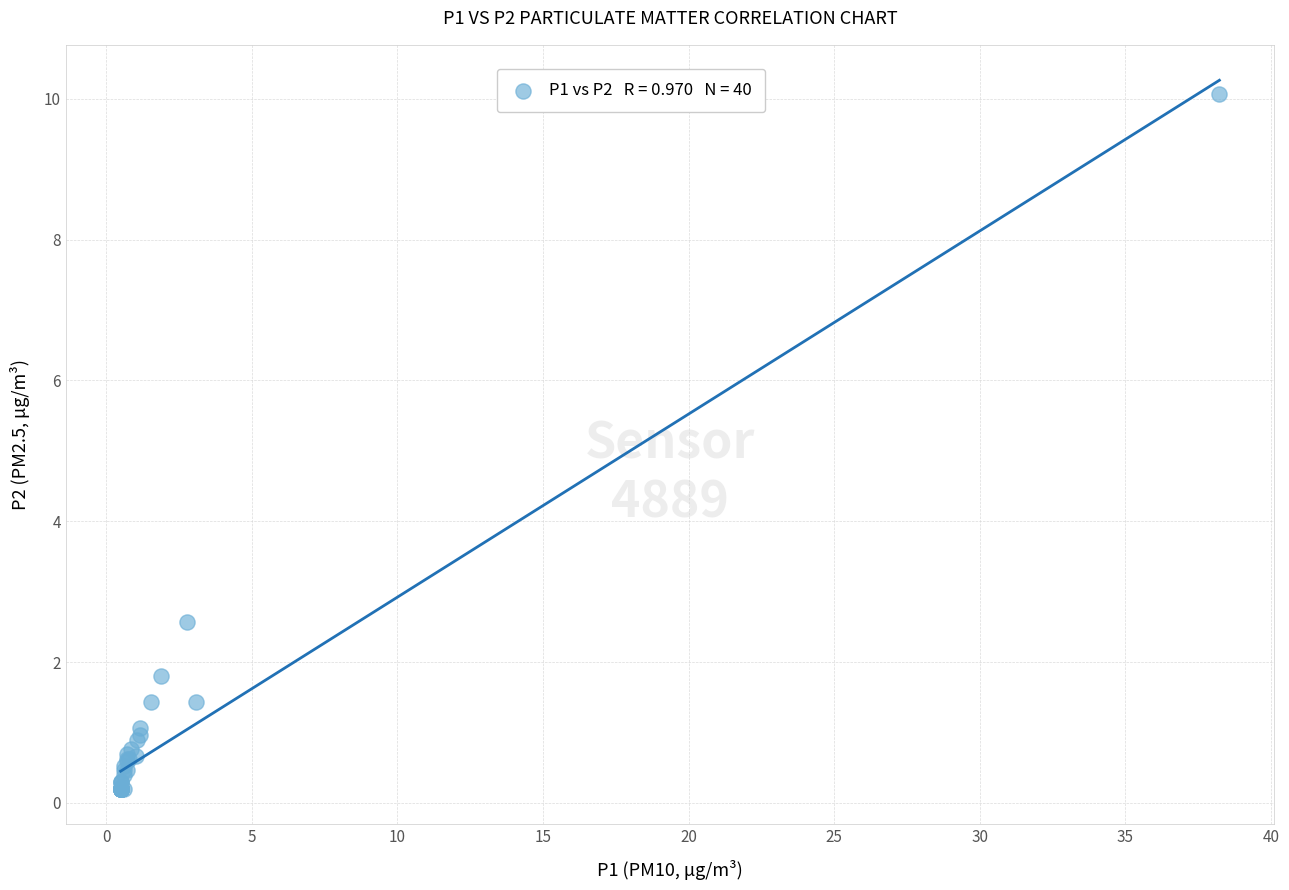

What Y value in the scatter plot is closest to 5?

2.6